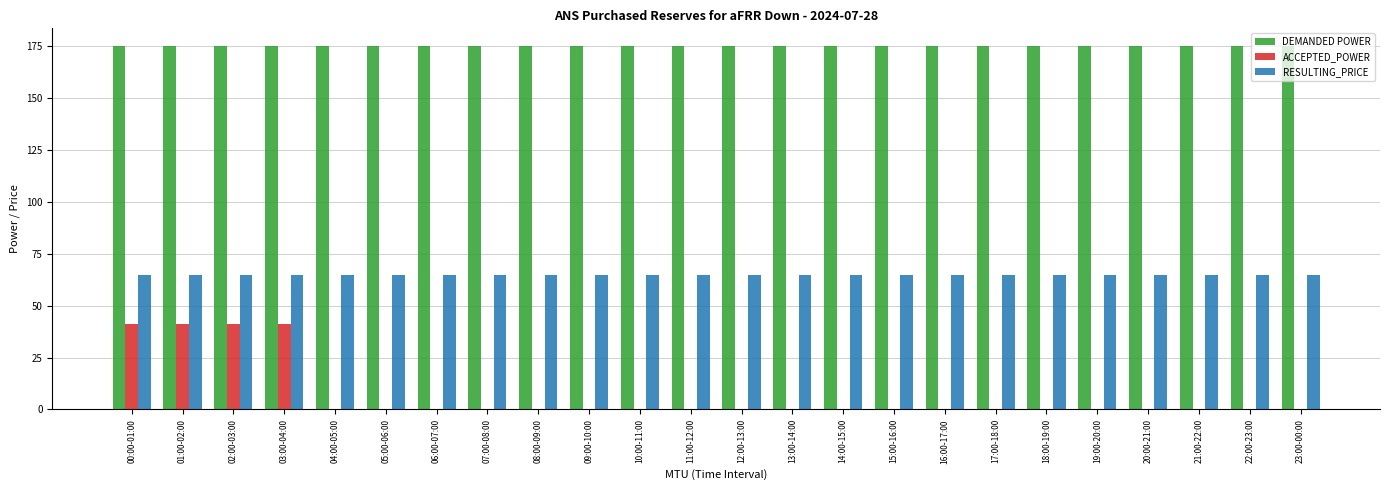

Reading left to right, what are all the values shown in this chart?

DEMANDED POWER: 00:00-01:00=175	01:00-02:00=175	02:00-03:00=175	03:00-04:00=175	04:00-05:00=175	05:00-06:00=175	06:00-07:00=175	07:00-08:00=175	08:00-09:00=175	09:00-10:00=175	10:00-11:00=175	11:00-12:00=175	12:00-13:00=175	13:00-14:00=175	14:00-15:00=175	15:00-16:00=175	16:00-17:00=175	17:00-18:00=175	18:00-19:00=175	19:00-20:00=175	20:00-21:00=175	21:00-22:00=175	22:00-23:00=175	23:00-00:00=175
ACCEPTED_POWER: 00:00-01:00=41	01:00-02:00=41	02:00-03:00=41	03:00-04:00=41	04:00-05:00=0	05:00-06:00=0	06:00-07:00=0	07:00-08:00=0	08:00-09:00=0	09:00-10:00=0	10:00-11:00=0	11:00-12:00=0	12:00-13:00=0	13:00-14:00=0	14:00-15:00=0	15:00-16:00=0	16:00-17:00=0	17:00-18:00=0	18:00-19:00=0	19:00-20:00=0	20:00-21:00=0	21:00-22:00=0	22:00-23:00=0	23:00-00:00=0
RESULTING_PRICE: 00:00-01:00=65	01:00-02:00=65	02:00-03:00=65	03:00-04:00=65	04:00-05:00=65	05:00-06:00=65	06:00-07:00=65	07:00-08:00=65	08:00-09:00=65	09:00-10:00=65	10:00-11:00=65	11:00-12:00=65	12:00-13:00=65	13:00-14:00=65	14:00-15:00=65	15:00-16:00=65	16:00-17:00=65	17:00-18:00=65	18:00-19:00=65	19:00-20:00=65	20:00-21:00=65	21:00-22:00=65	22:00-23:00=65	23:00-00:00=65